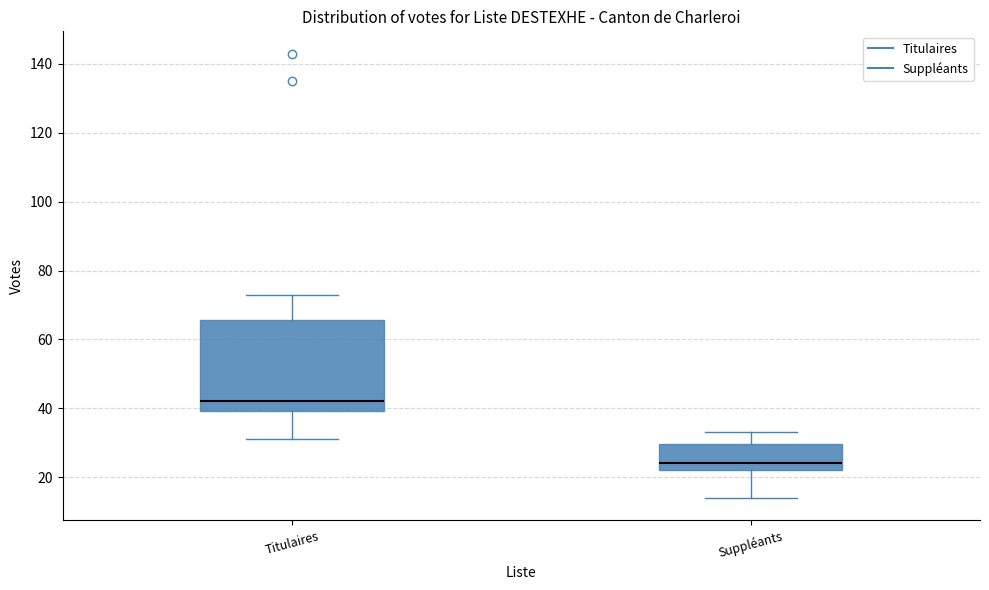

Comparing the boxes themselves (not the whiskers), which one is the tallest?

Titulaires